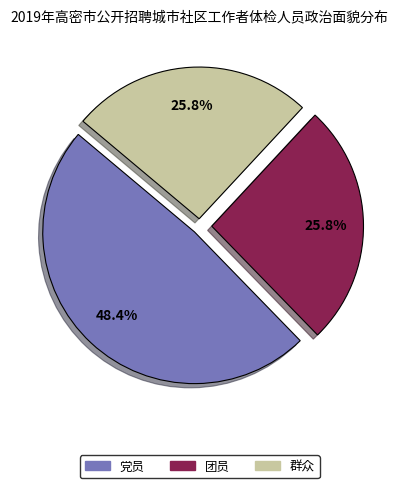

Do 群众 and 党员 together represent more than half of the pie?

Yes